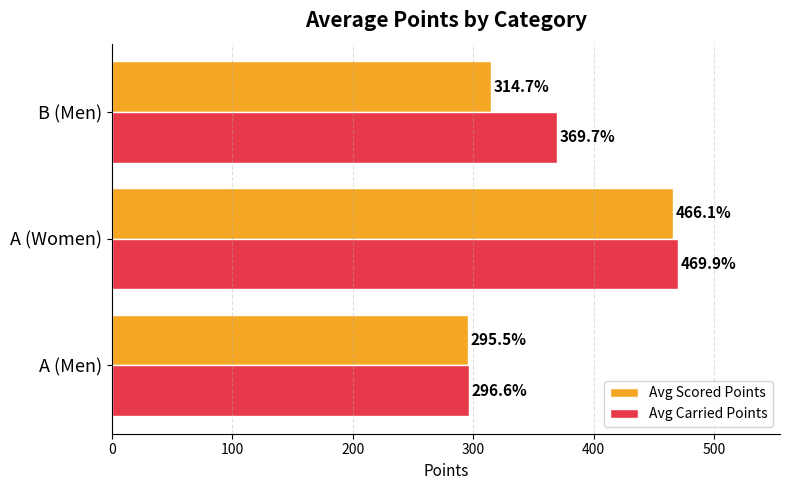

The Avg Scored Points series shows 504.8 at B (Men). True or false?

False